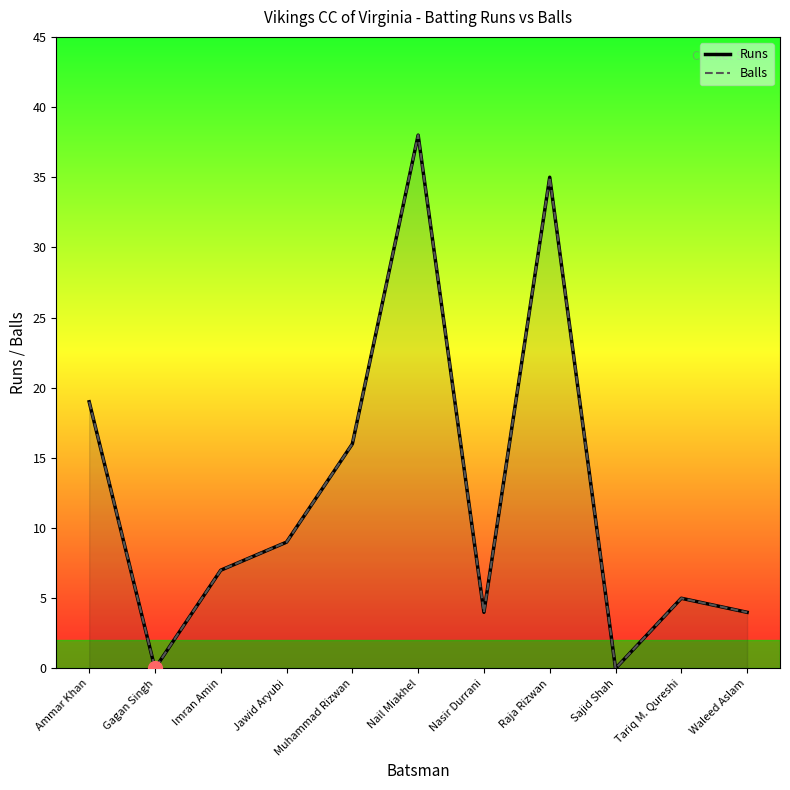

What is the approximate value of Runs at Tariq M. Qureshi, to the nearest 5?

5